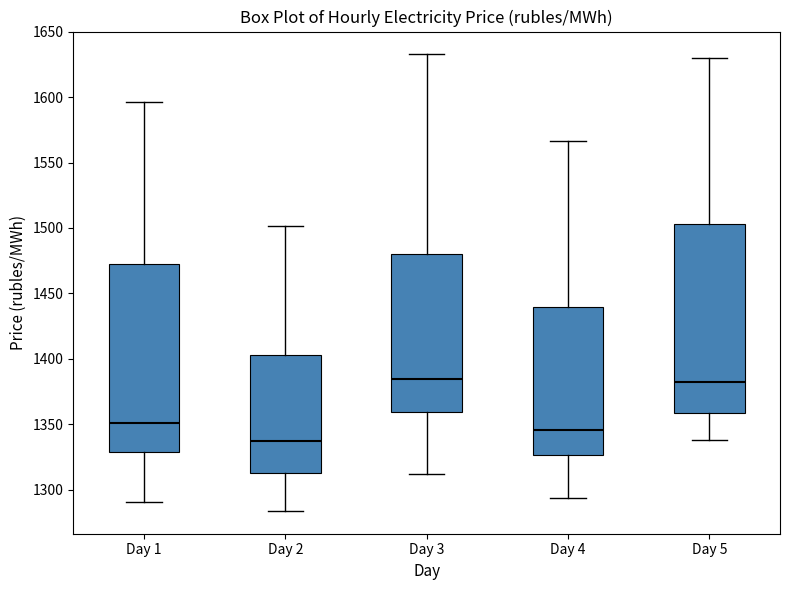

Where does the lower whisker of the box for Day 4 end on the y-axis? The values are not printed on the chart, so give them approximately, as read against the axis.

1295